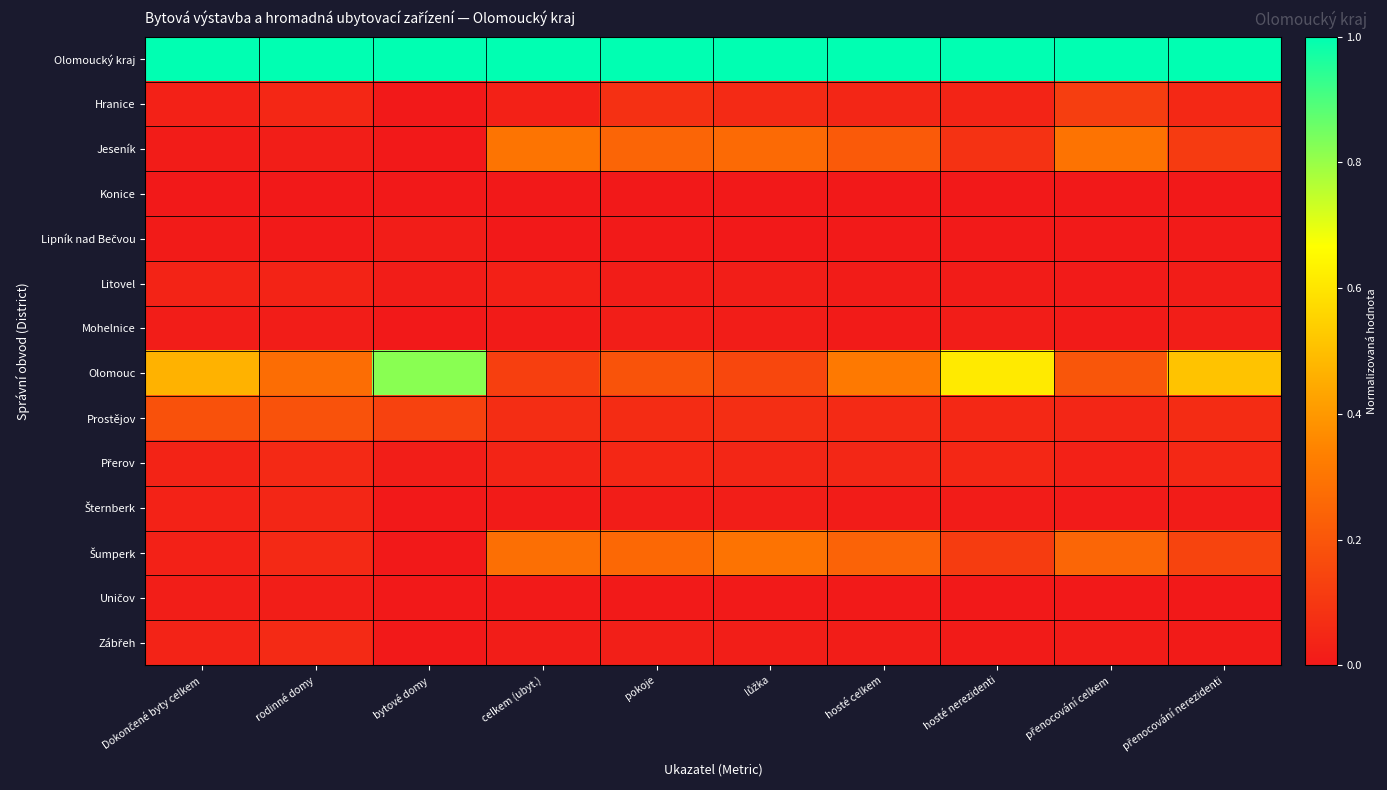

Which has a higher value, přenocování celkem or pokoje?

přenocování celkem